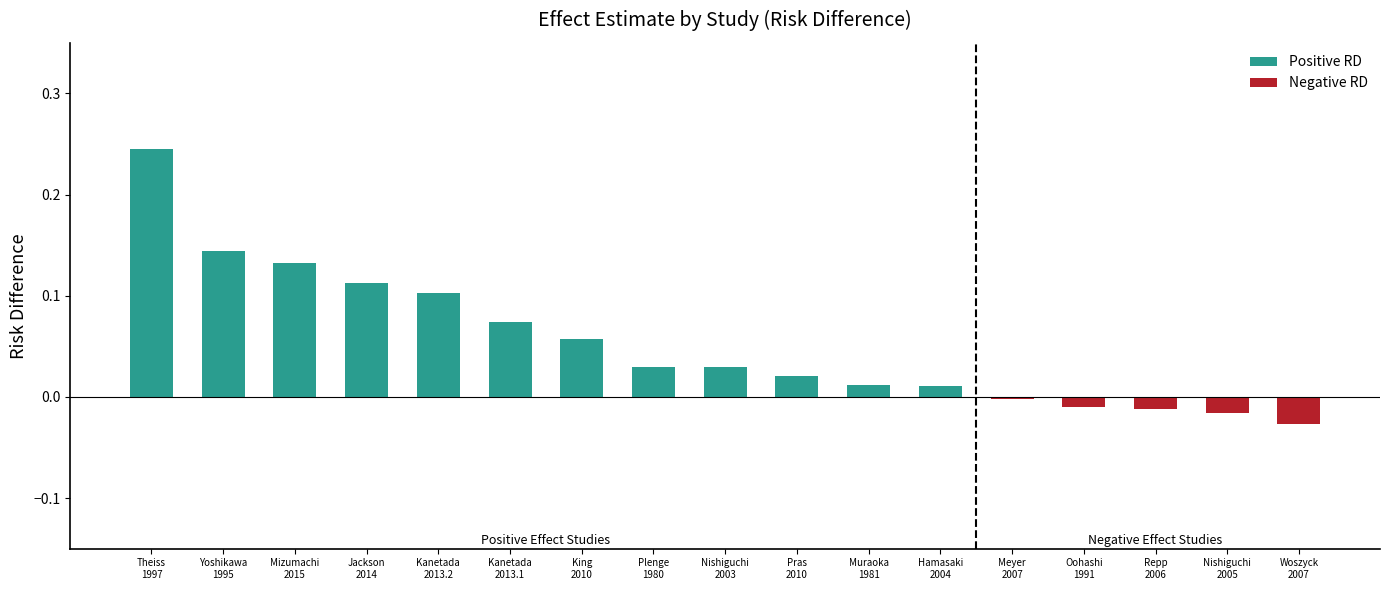

What is the difference between the maximum and minimum values?

0.3